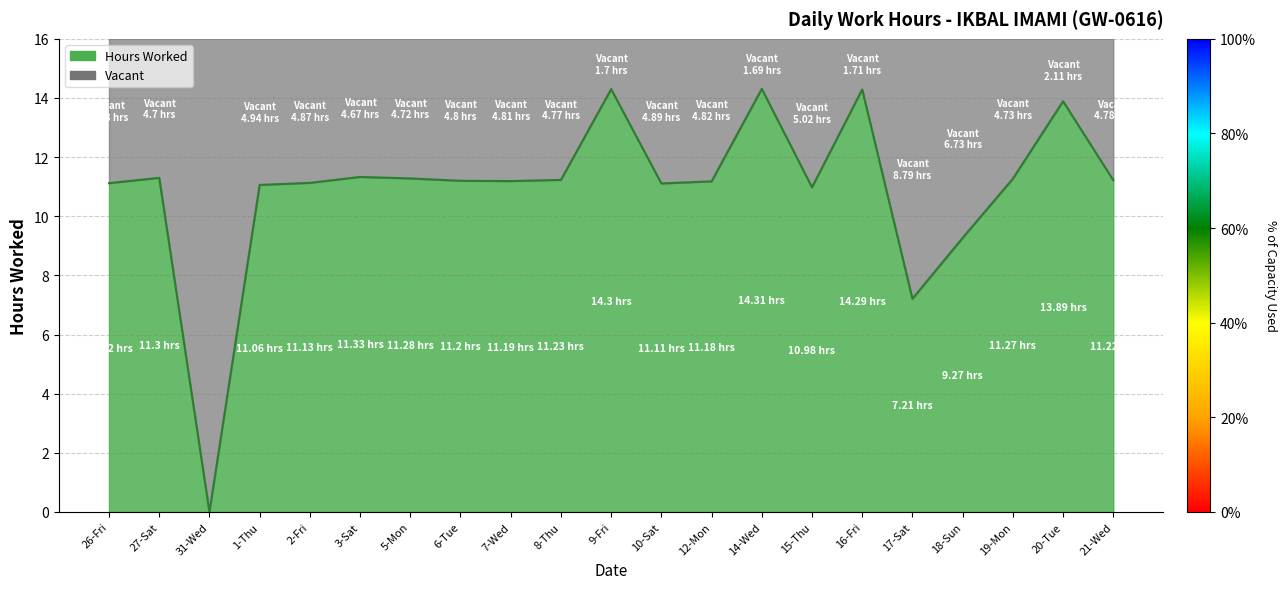

At which category does the chart reach its peak across all series?

14-Wed